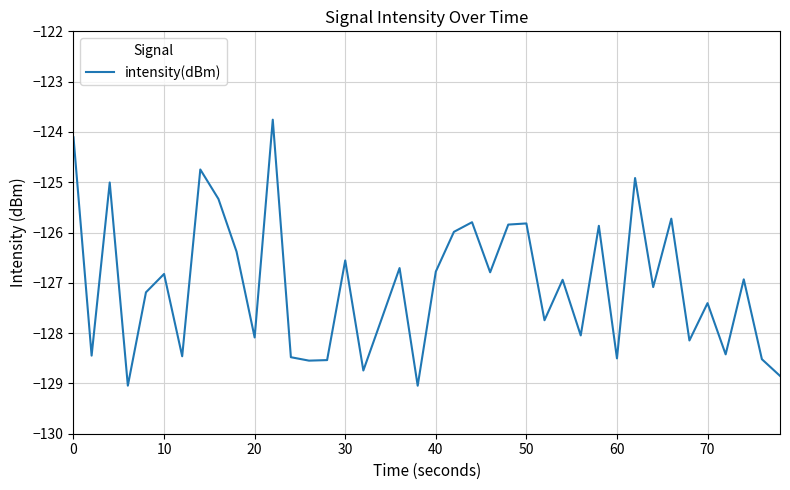

What is the maximum value shown in the chart?

-123.8